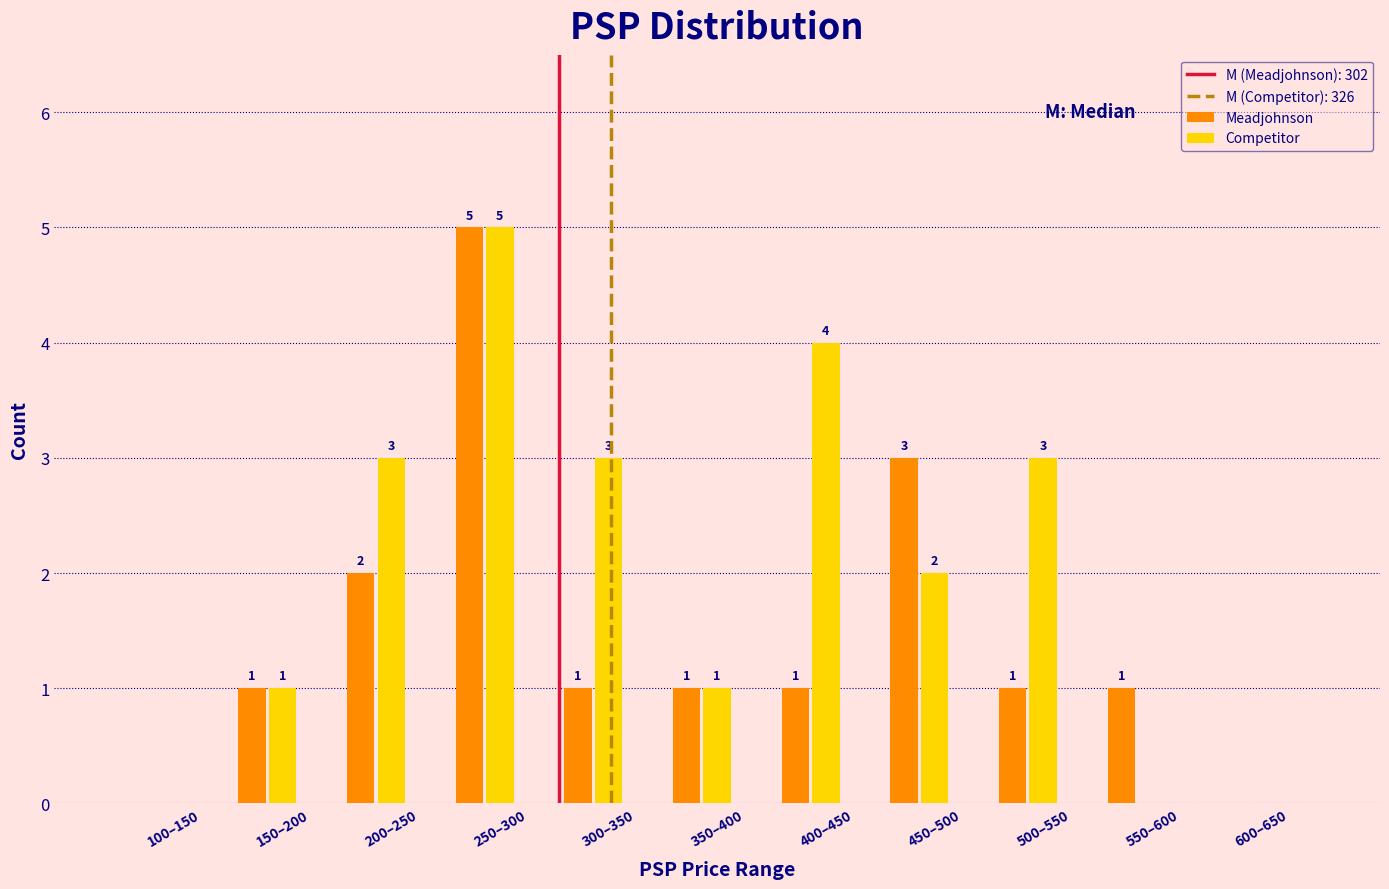

Which category has the highest value across all series?

250–300